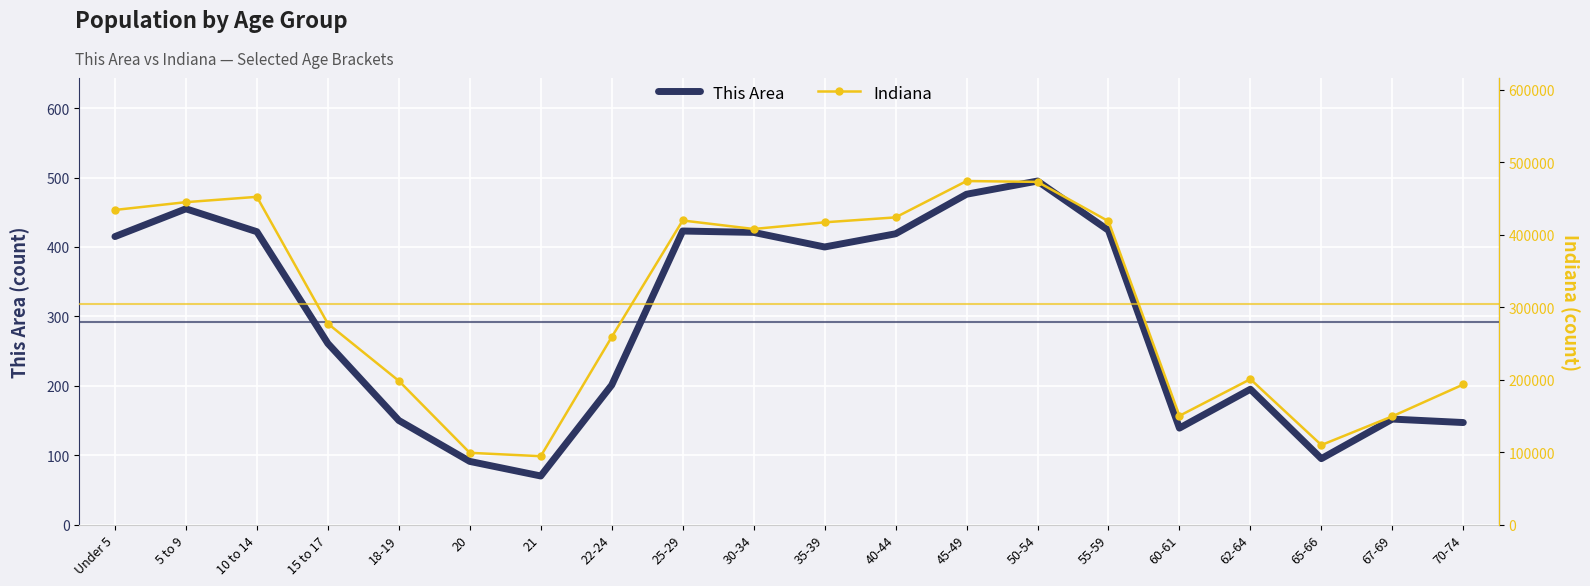

What is the greatest value displayed?

473946